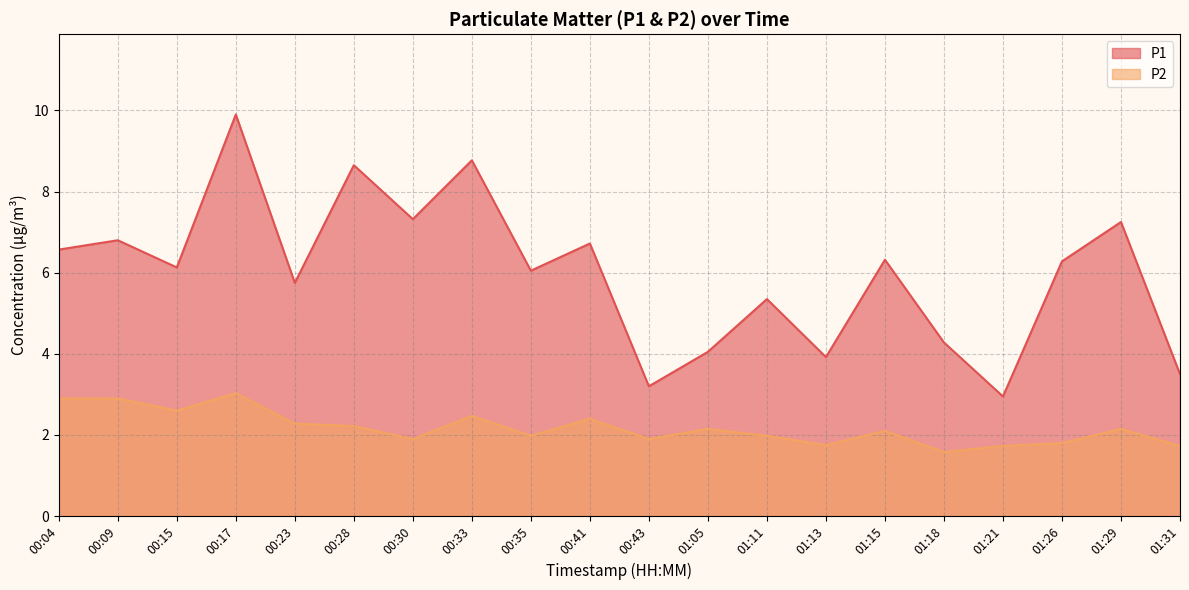

Read the P1 value at 00:35.

6.0